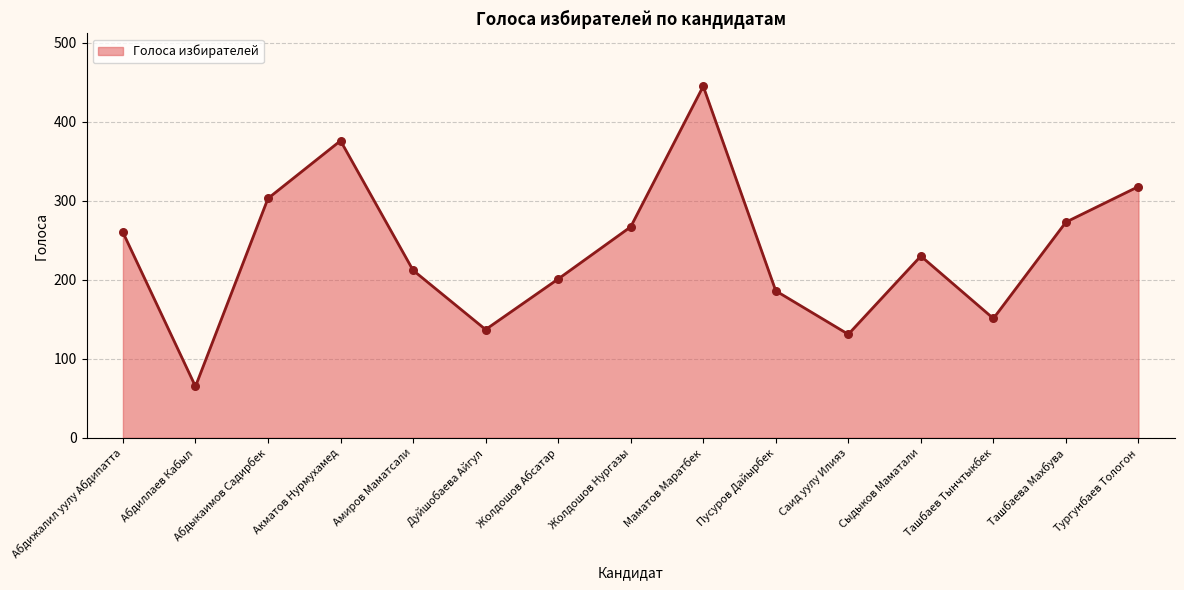

Which has a higher value, Абдижалил уулу Абдипатта or Акматов Нурмухамед?

Акматов Нурмухамед